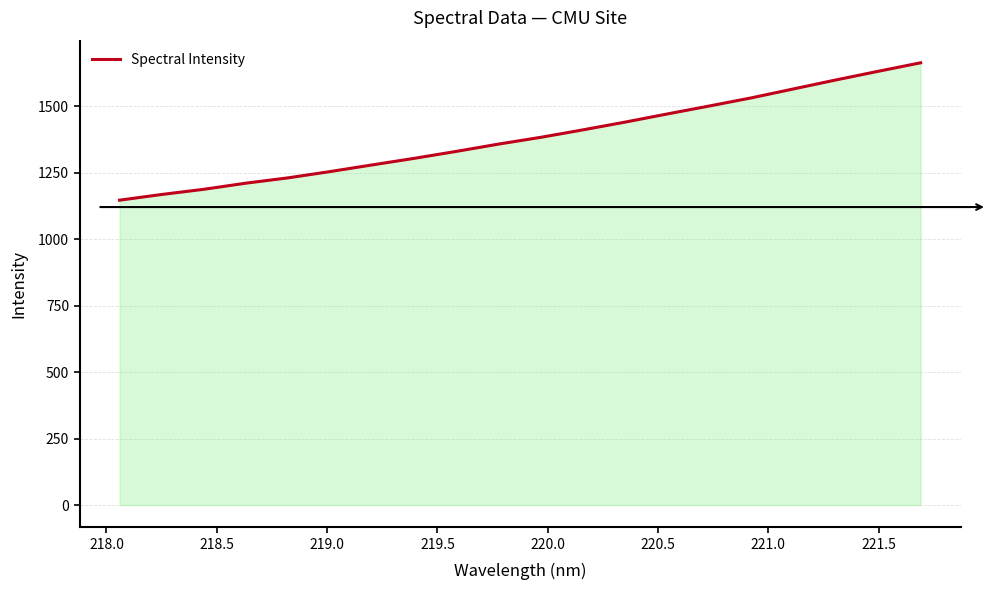

What is the maximum value shown in the chart?

1664.2